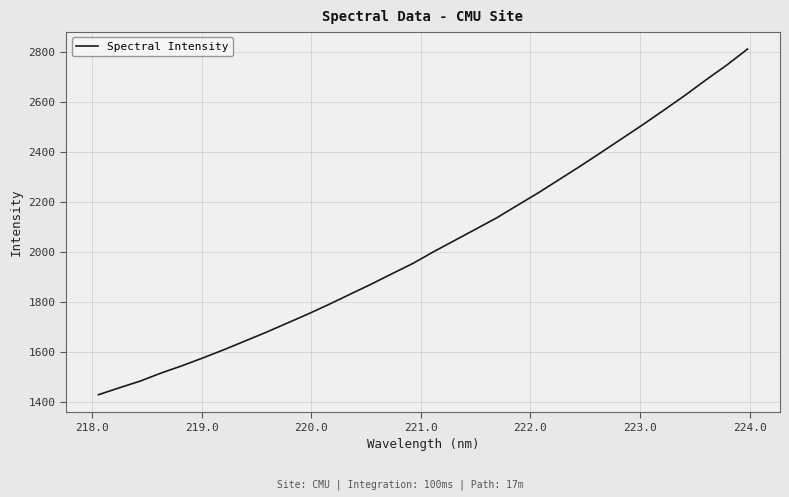

Reading left to right, extract all data points from this chart.

1428.7	1456.4	1483.4	1515.6	1544.9	1576.3	1609.1	1643.6	1678.2	1714.7	1751.3	1789.8	1830.1	1870.0	1912.0	1953.3	2000.6	2045.4	2090.3	2135.5	2186.0	2236.1	2289.3	2342.5	2397.5	2453.1	2508.9	2566.7	2625.2	2686.9	2746.5	2810.9